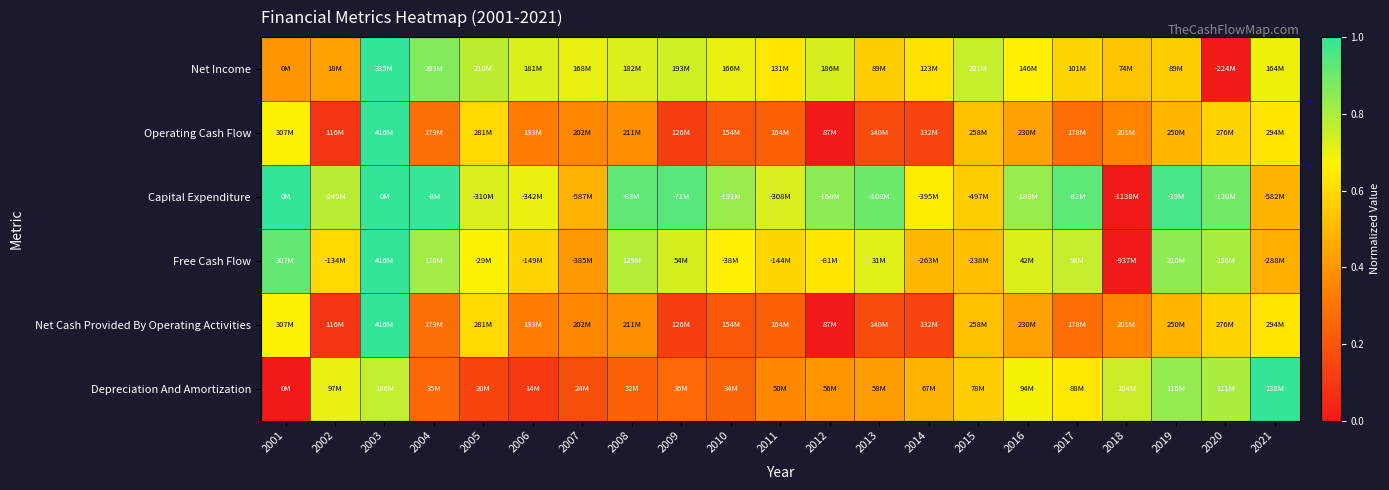

Reading right to left, transcribe all the data shown in this chart.

Net Income: 2021=0.7	2020=0.0	2019=0.6	2018=0.5	2017=0.6	2016=0.7	2015=0.8	2014=0.6	2013=0.6	2012=0.7	2011=0.6	2010=0.7	2009=0.7	2008=0.7	2007=0.7	2006=0.7	2005=0.8	2004=0.9	2003=1.0	2002=0.4	2001=0.4
Operating Cash Flow: 2021=0.6	2020=0.6	2019=0.5	2018=0.3	2017=0.3	2016=0.4	2015=0.5	2014=0.1	2013=0.2	2012=0.0	2011=0.2	2010=0.2	2009=0.1	2008=0.4	2007=0.4	2006=0.3	2005=0.6	2004=0.3	2003=1.0	2002=0.1	2001=0.7
Capital Expenditure: 2021=0.5	2020=0.9	2019=1.0	2018=0.0	2017=0.9	2016=0.8	2015=0.6	2014=0.7	2013=0.9	2012=0.9	2011=0.7	2010=0.8	2009=0.9	2008=0.9	2007=0.5	2006=0.7	2005=0.7	2004=1.0	2003=1.0	2002=0.8	2001=1.0
Free Cash Flow: 2021=0.5	2020=0.8	2019=0.8	2018=0.0	2017=0.8	2016=0.7	2015=0.5	2014=0.5	2013=0.7	2012=0.6	2011=0.6	2010=0.7	2009=0.7	2008=0.8	2007=0.4	2006=0.6	2005=0.7	2004=0.8	2003=1.0	2002=0.6	2001=0.9
Net Cash Provided By Operating Activities: 2021=0.6	2020=0.6	2019=0.5	2018=0.3	2017=0.3	2016=0.4	2015=0.5	2014=0.1	2013=0.2	2012=0.0	2011=0.2	2010=0.2	2009=0.1	2008=0.4	2007=0.4	2006=0.3	2005=0.6	2004=0.3	2003=1.0	2002=0.1	2001=0.7
Depreciation And Amortization: 2021=1.0	2020=0.8	2019=0.8	2018=0.8	2017=0.6	2016=0.7	2015=0.6	2014=0.5	2013=0.4	2012=0.4	2011=0.4	2010=0.2	2009=0.3	2008=0.2	2007=0.2	2006=0.1	2005=0.1	2004=0.3	2003=0.8	2002=0.7	2001=0.0